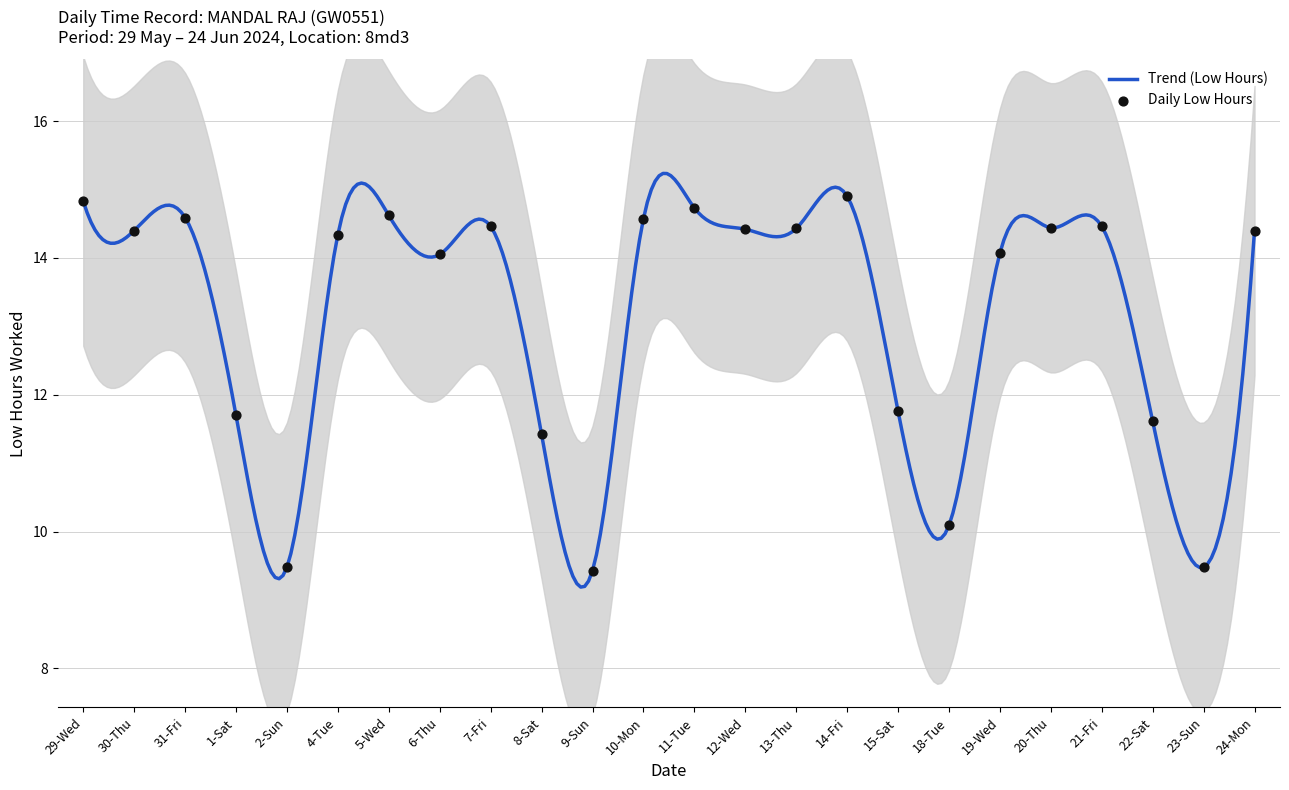

Between 19-Wed and 1-Sat, which is larger?

19-Wed